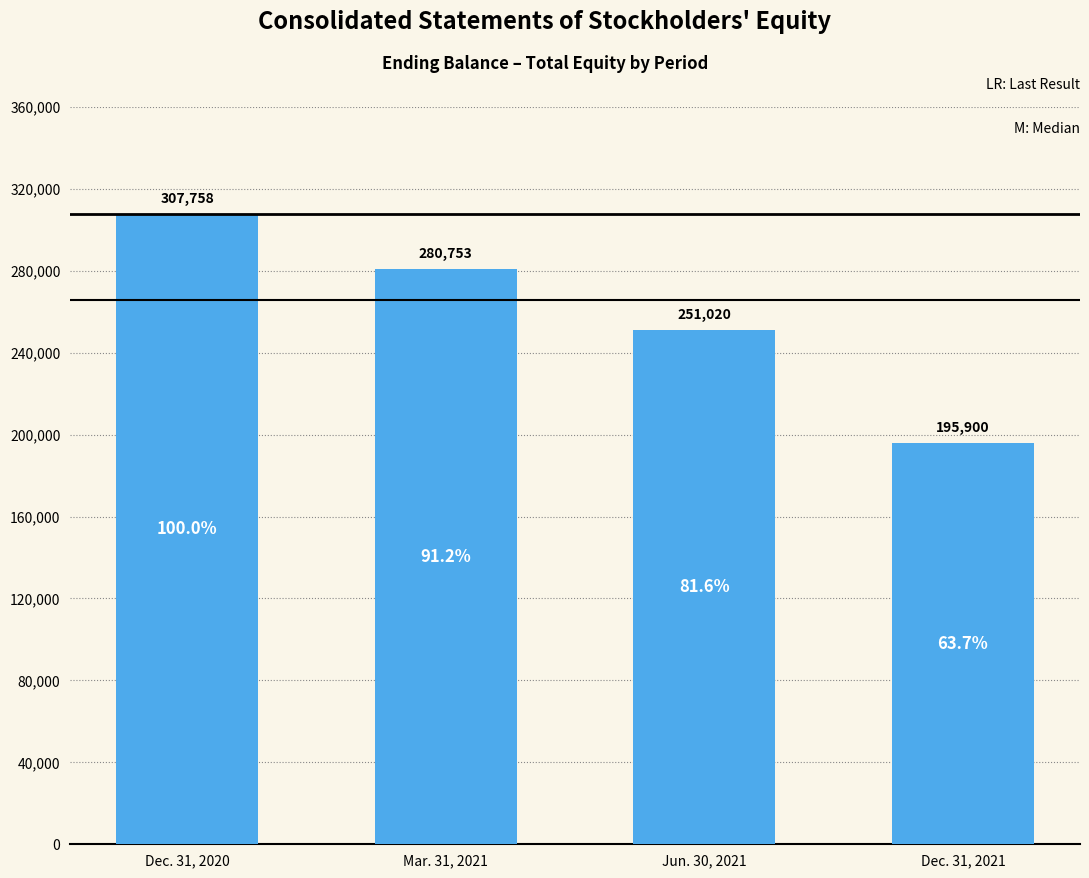

What is the sum of all values?

1035431